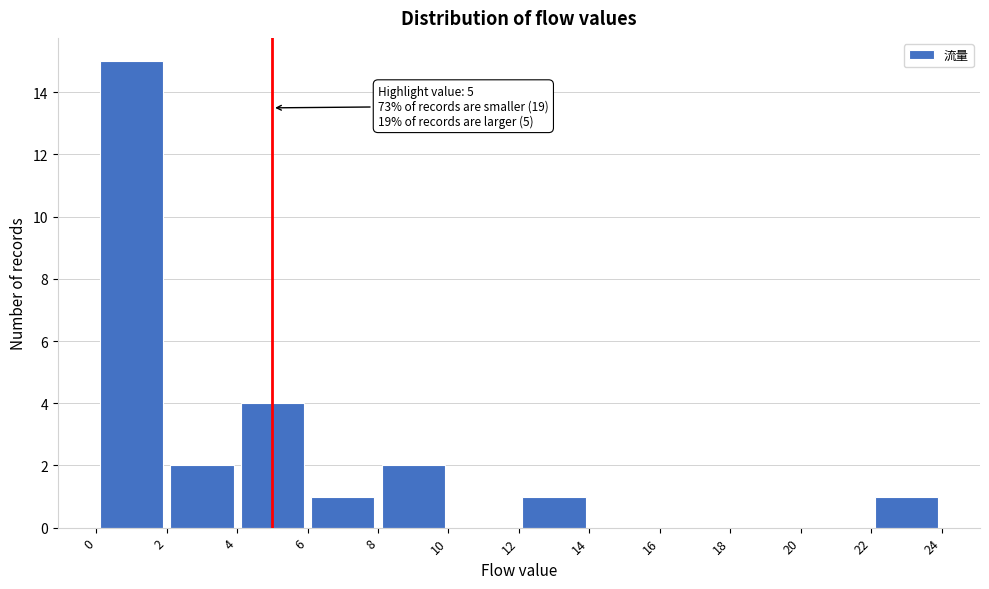

Over which range of the x-axis is the bar tallest?

0 to 2